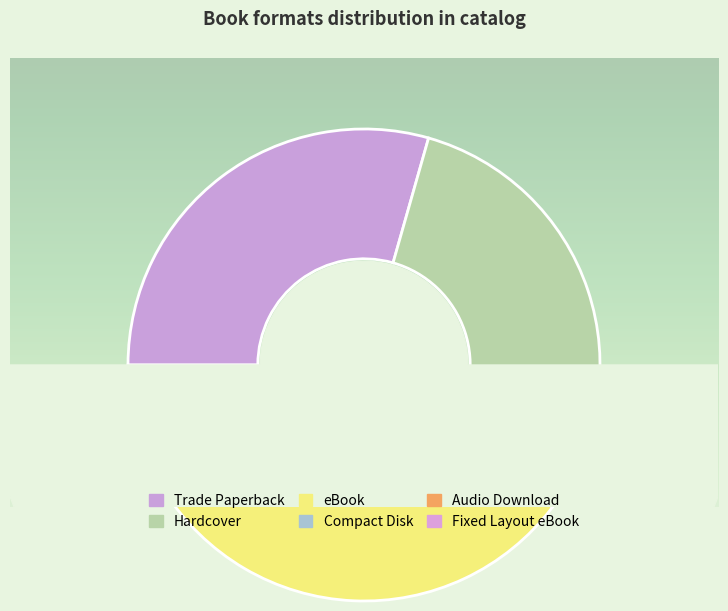

Does Trade Paperback represent more than half of the total?

No